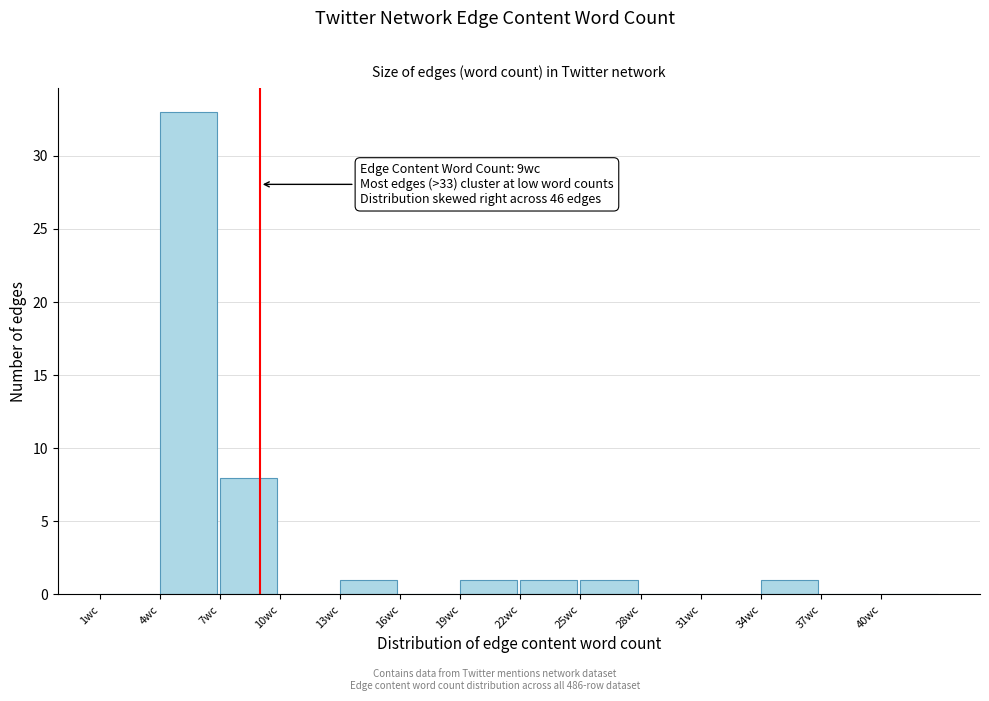

Which range on the x-axis has the tallest bar?

4 to 7